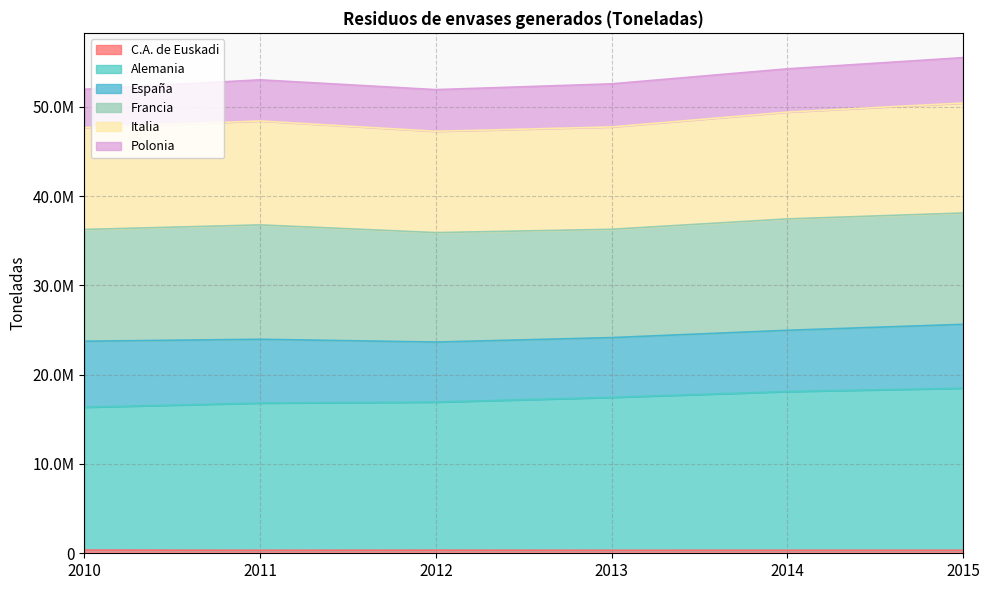

The value of Italia at 2011 is 85944220.9. True or false?

False